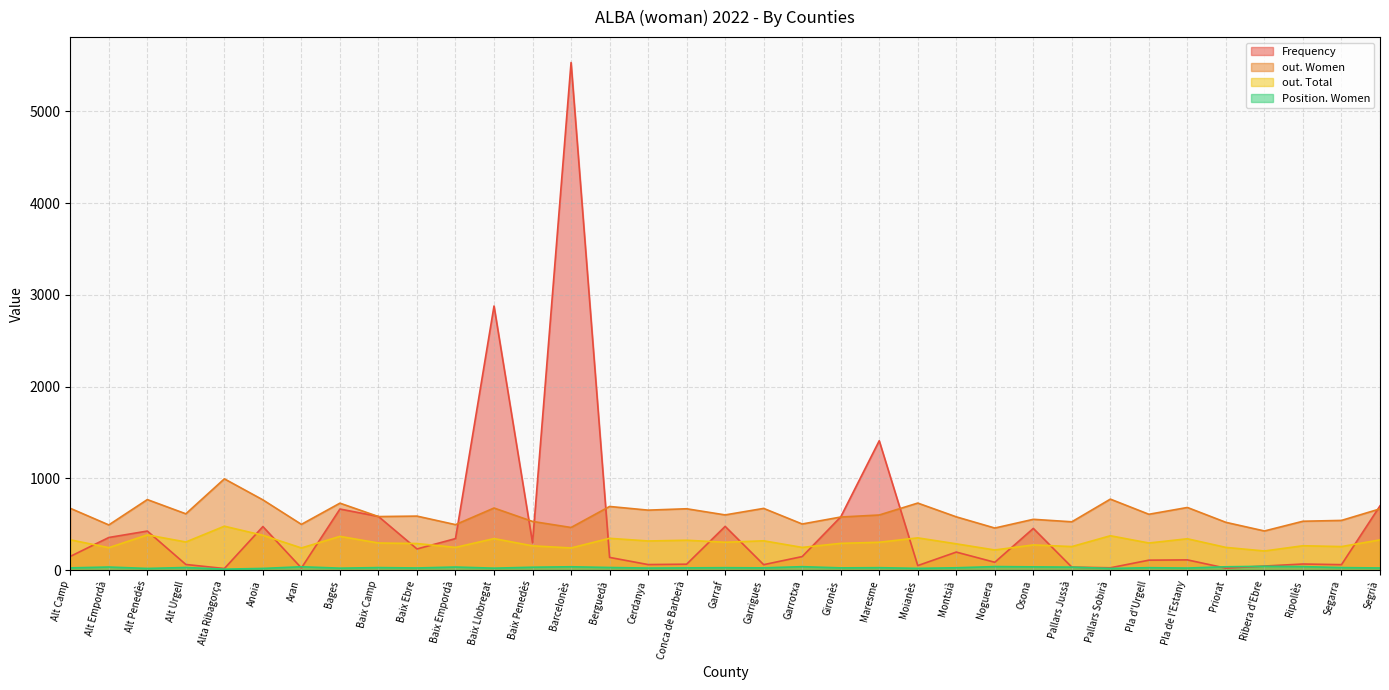

Is the value of Position. Women at Moianès greater than the value of out. Women at Conca de Barberà?

No